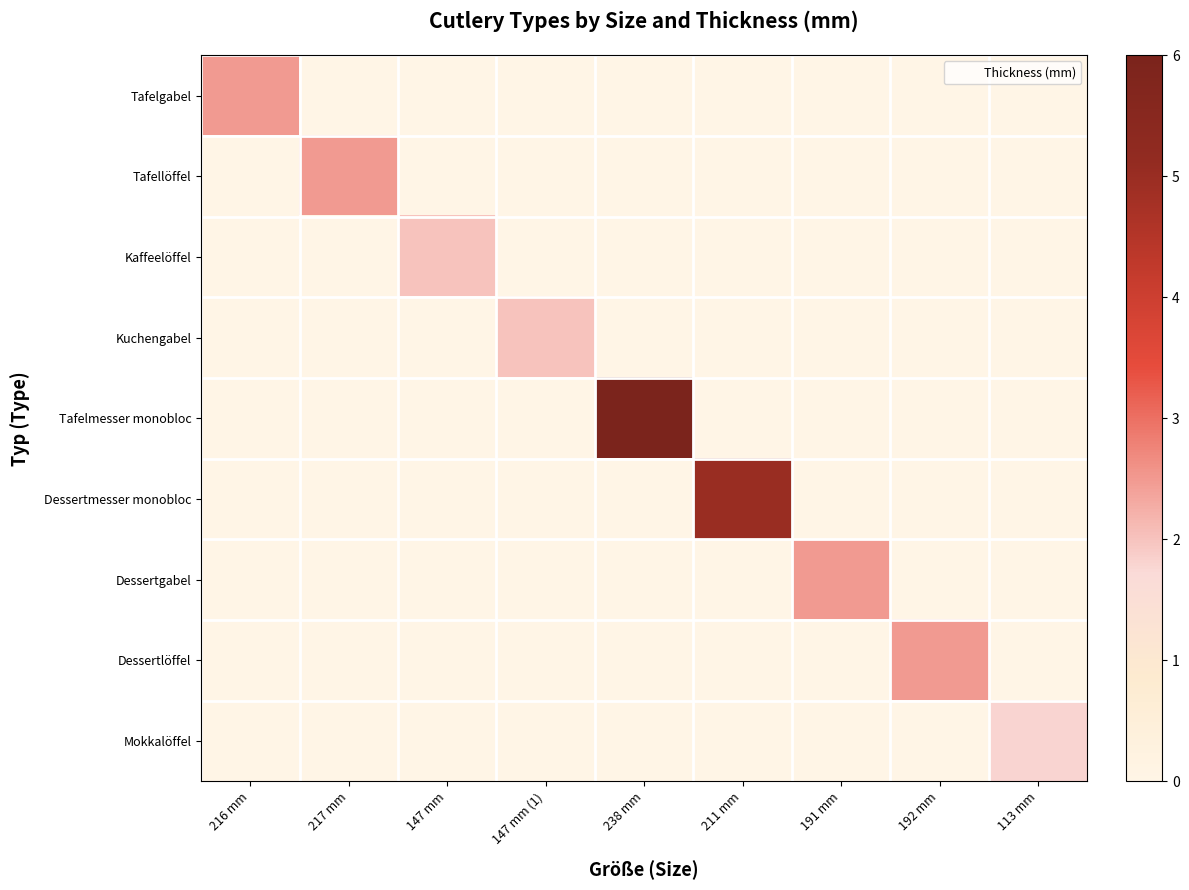

List the series in order of their peak value, highest first.

Tafelmesser monobloc, Dessertmesser monobloc, Tafelgabel, Tafellöffel, Dessertgabel, Dessertlöffel, Kaffeelöffel, Kuchengabel, Mokkalöffel